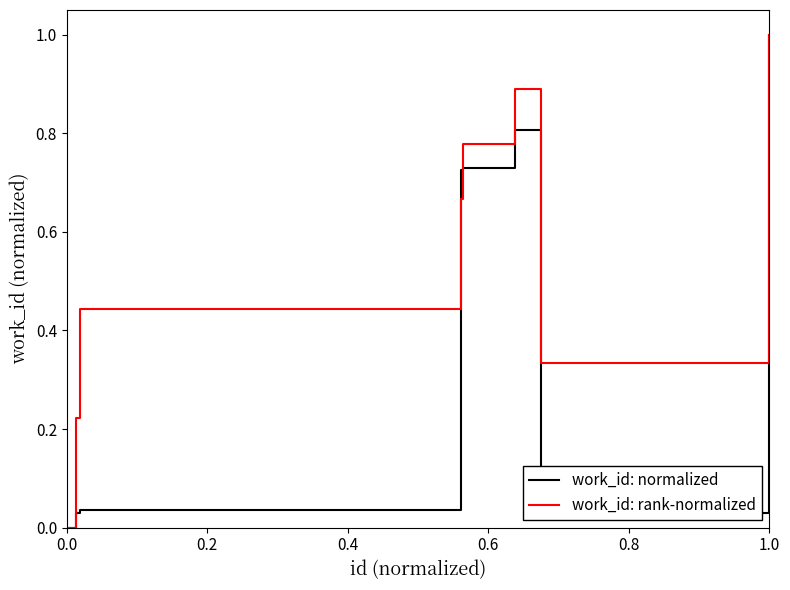

Rank the series by their average value, from highest to lowest.

work_id: rank-normalized, work_id: normalized